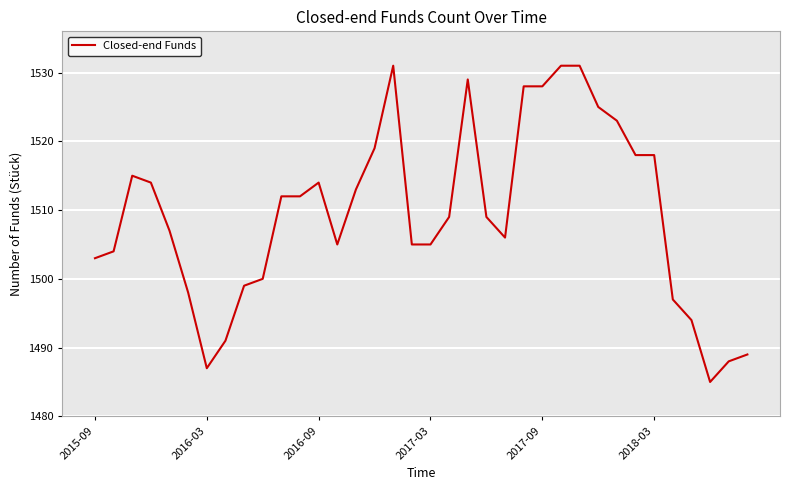

Does the chart display data point markers on the line(s)?

No